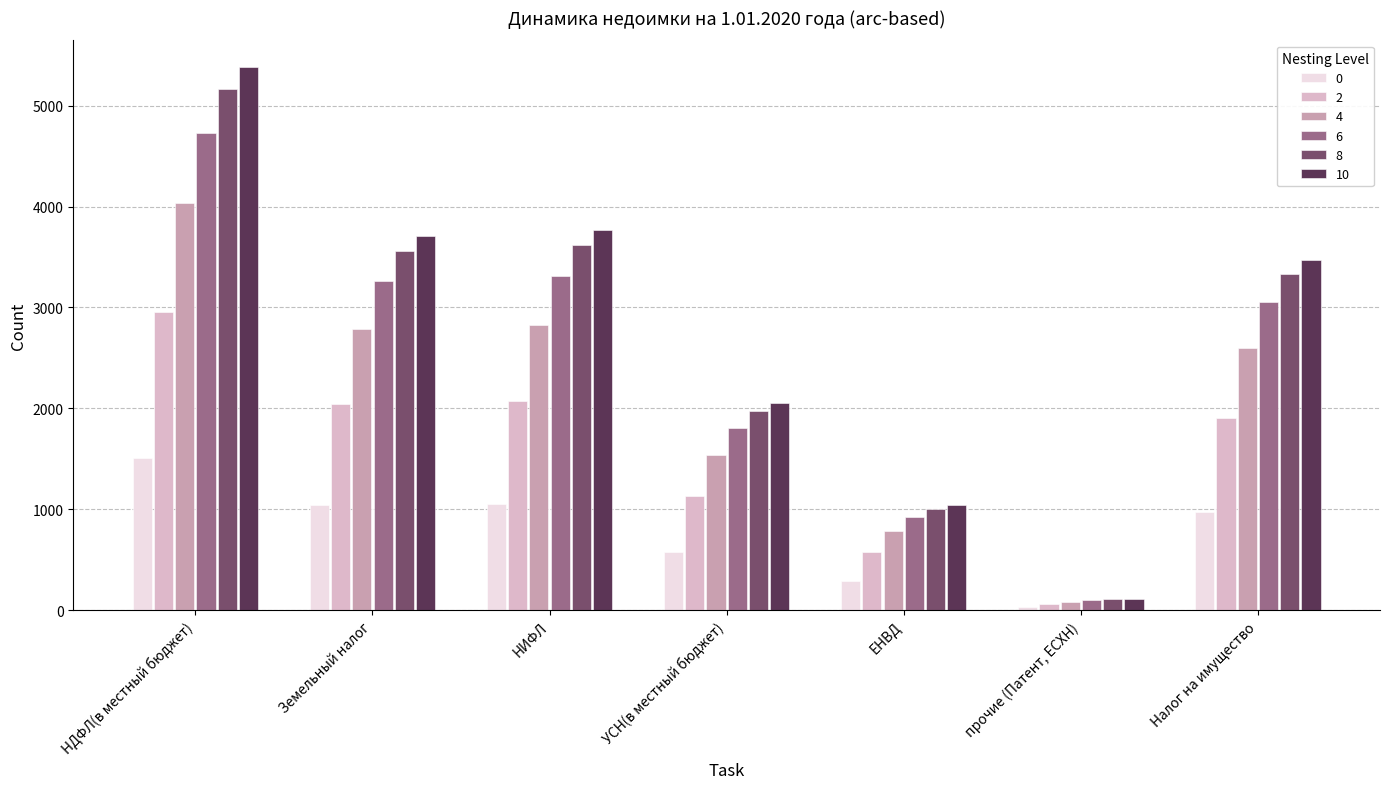

What is the spread (max minus min) of values at НИФЛ?

2712.5